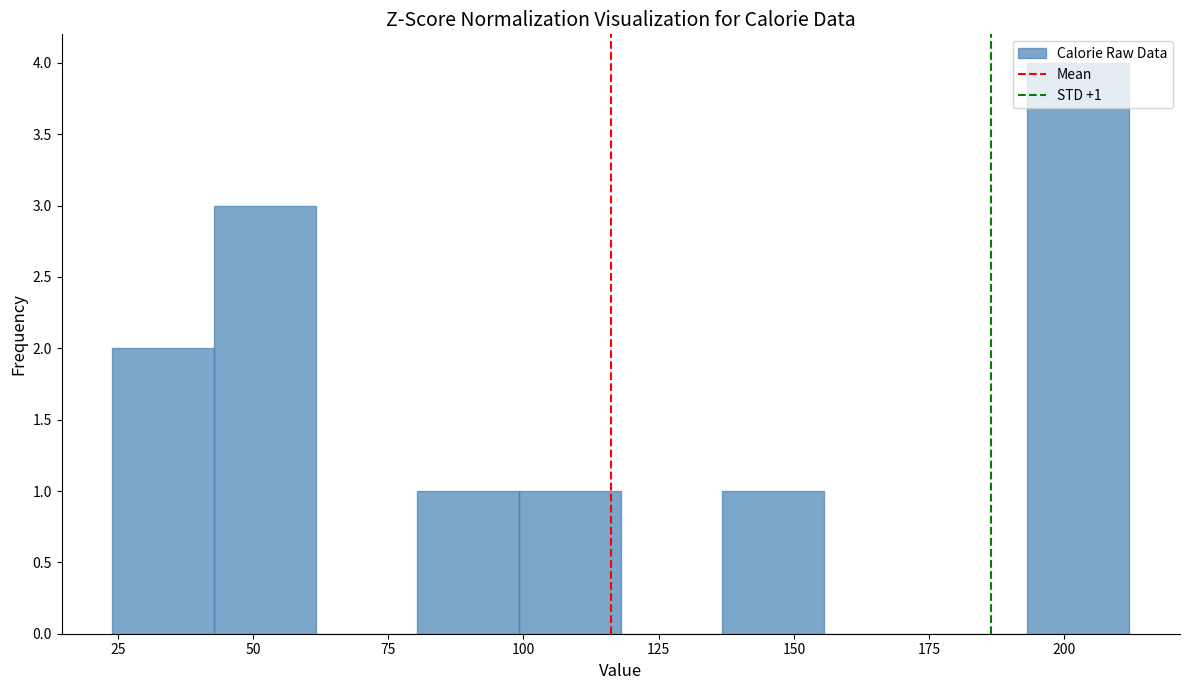

Read against the x-axis, roughly where is the centre of the tallest bar?

205